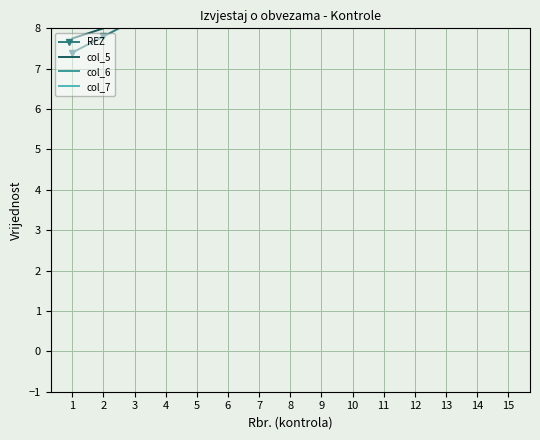

List the series in order of their peak value, highest first.

col_7, REZ, col_6, col_5